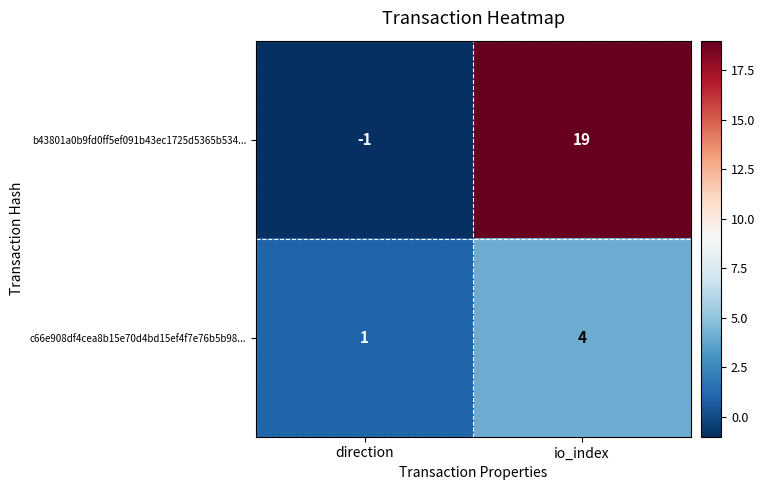

Reading left to right, list all the values displayed in this chart.

b43801a0b9fd0ff5ef091b43ec1725d5365b534...: -1	19
c66e908df4cea8b15e70d4bd15ef4f7e76b5b98...: 1	4